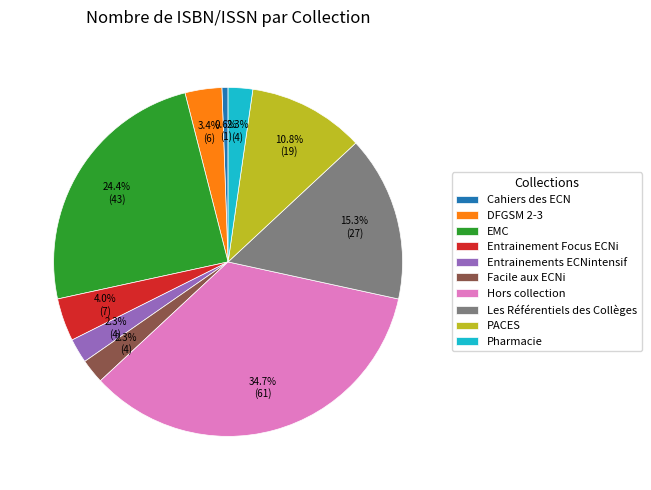

What is the ratio of the value at Entrainements ECNintensif to the value at Pharmacie?

1.0